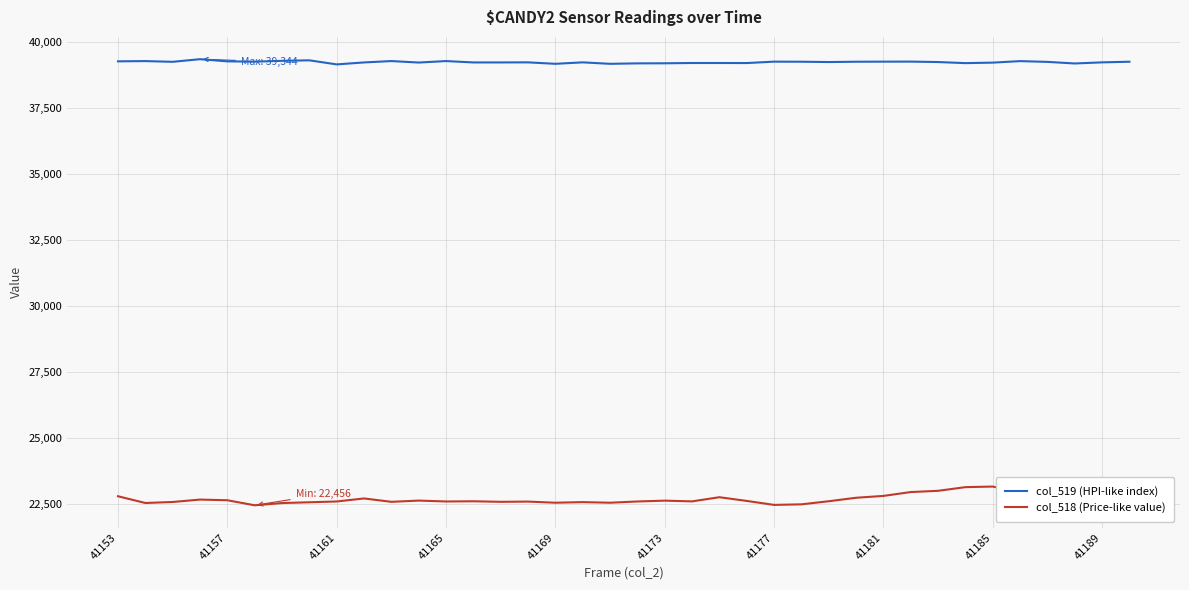

How many categories are shown in the chart?

38